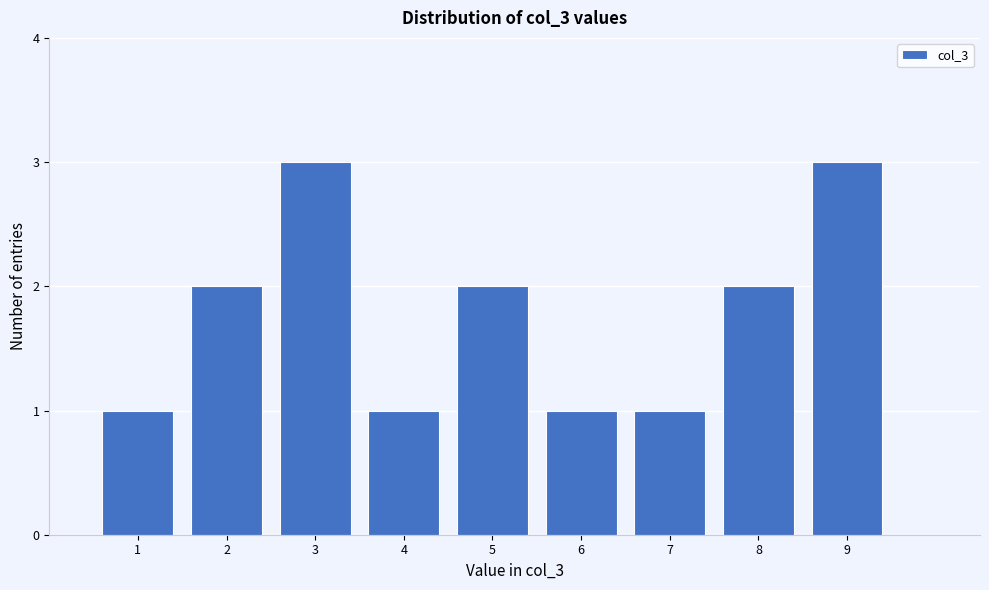

Reading left to right, transcribe this chart: for each bar, give the range it covers on the x-axis and its height. The values are not printed on the chart, so give them approximately, as read against the axis.

0.5 to 1.5: 1
1.5 to 2.5: 2
2.5 to 3.5: 3
3.5 to 4.5: 1
4.5 to 5.5: 2
5.5 to 6.5: 1
6.5 to 7.5: 1
7.5 to 8.5: 2
8.5 to 9.5: 3